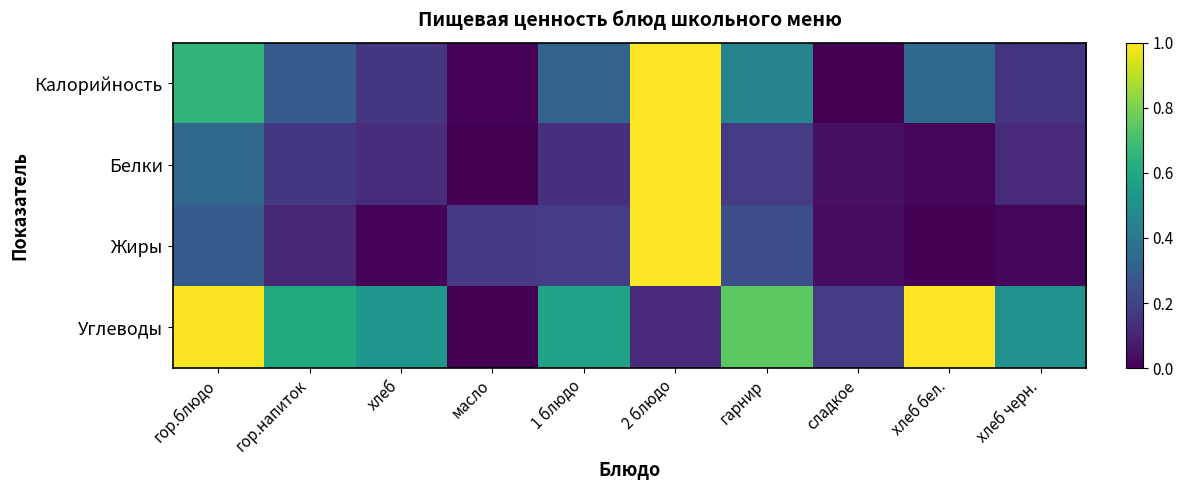

Between гарнир and хлеб черн., which series saw the biggest shift?

Калорийность